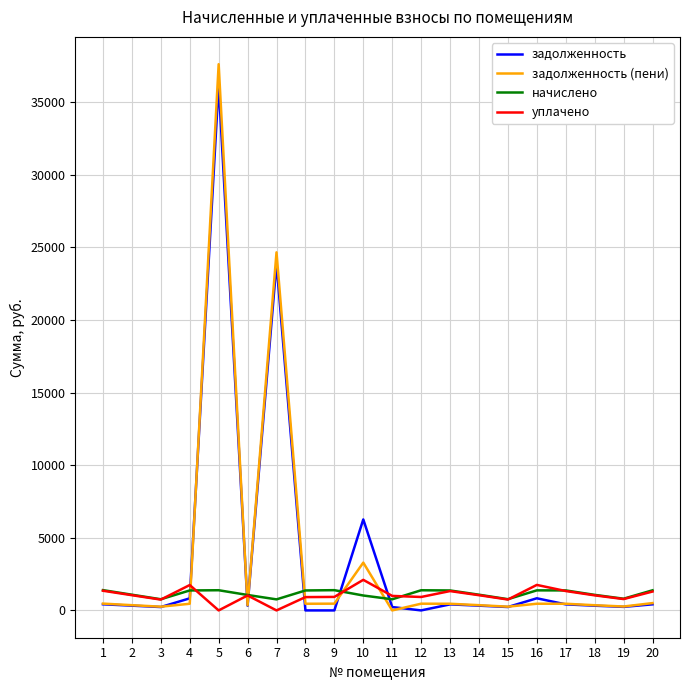

Which series has the largest range (max minus min)?

задолженность (пени)